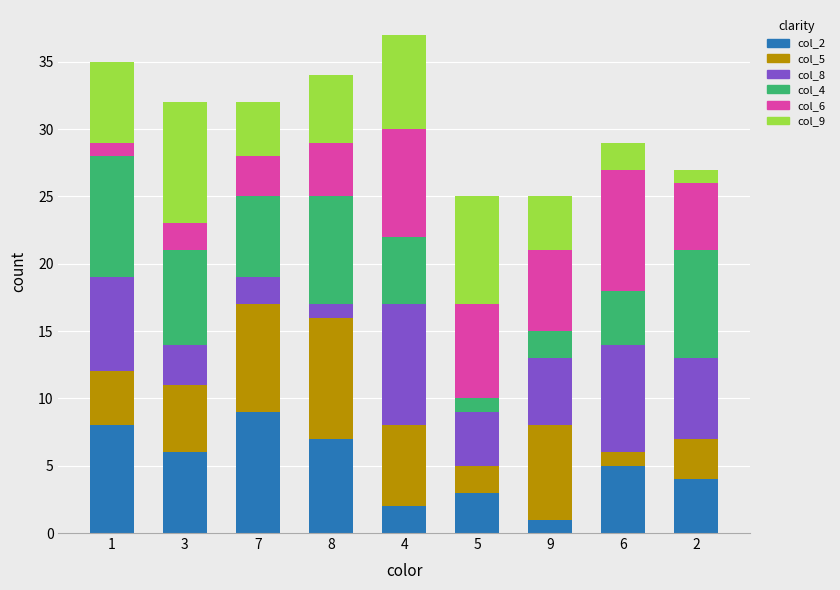

Is it true that col_2 equals 5 at 6?

True